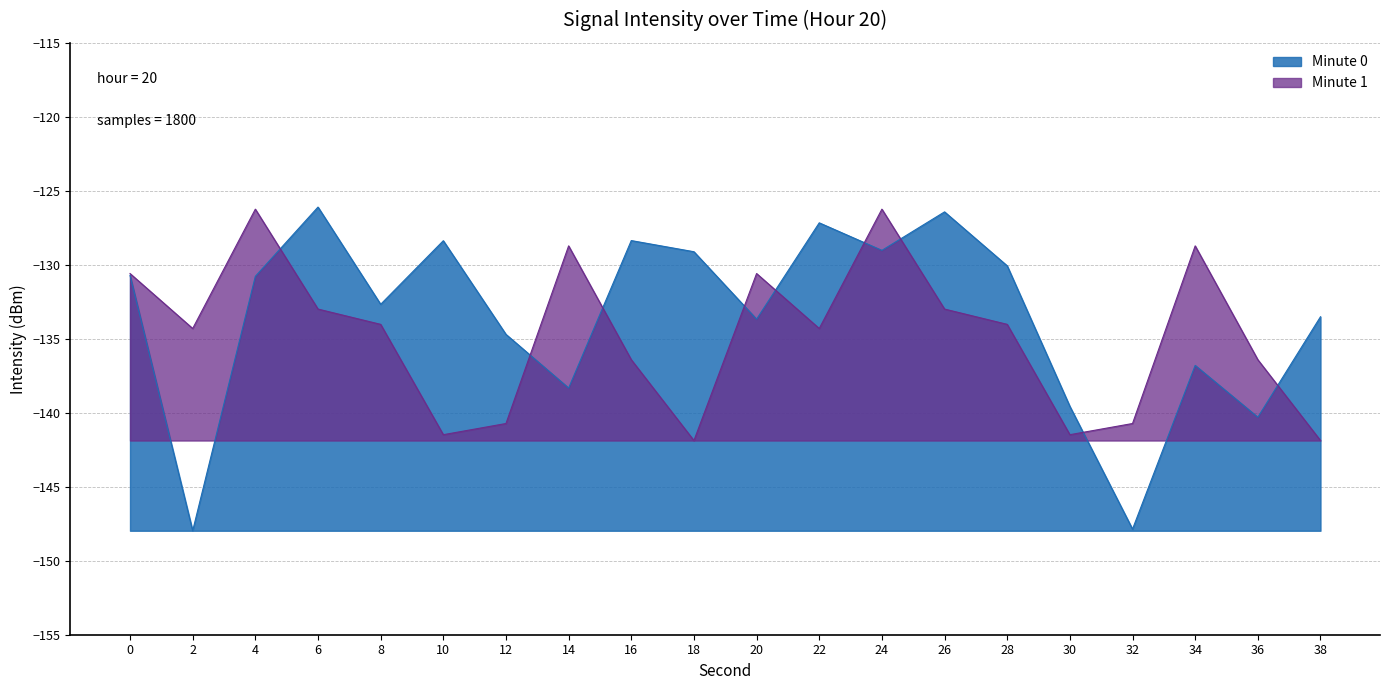

Which category has the lowest value across all series?

2